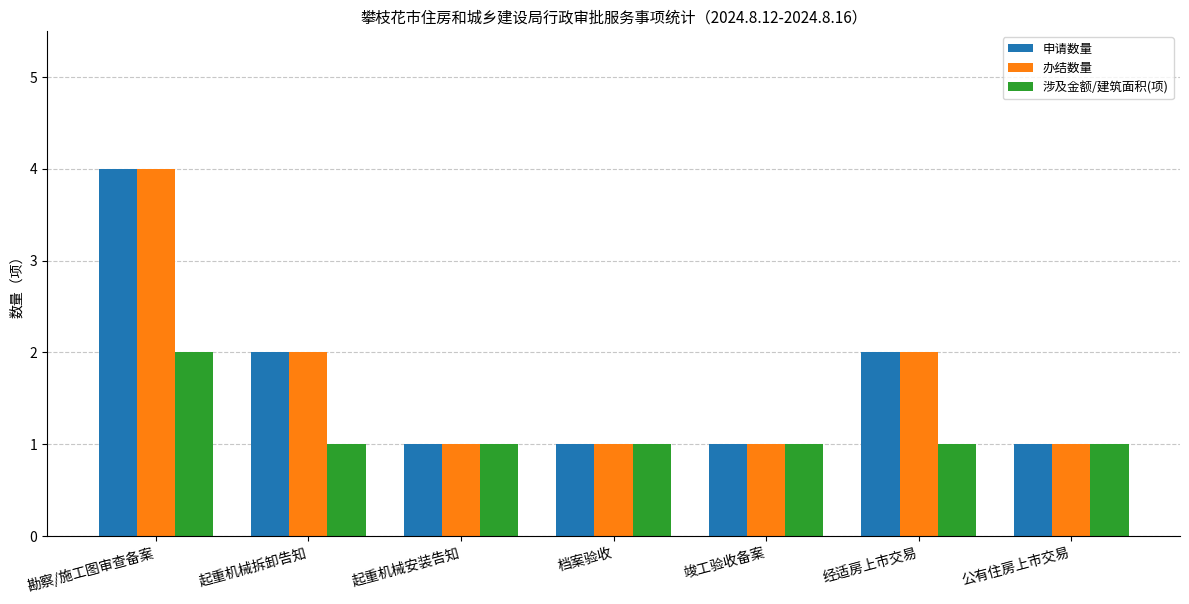

The 申请数量 series shows 4 at 勘察/施工图审查备案. True or false?

True